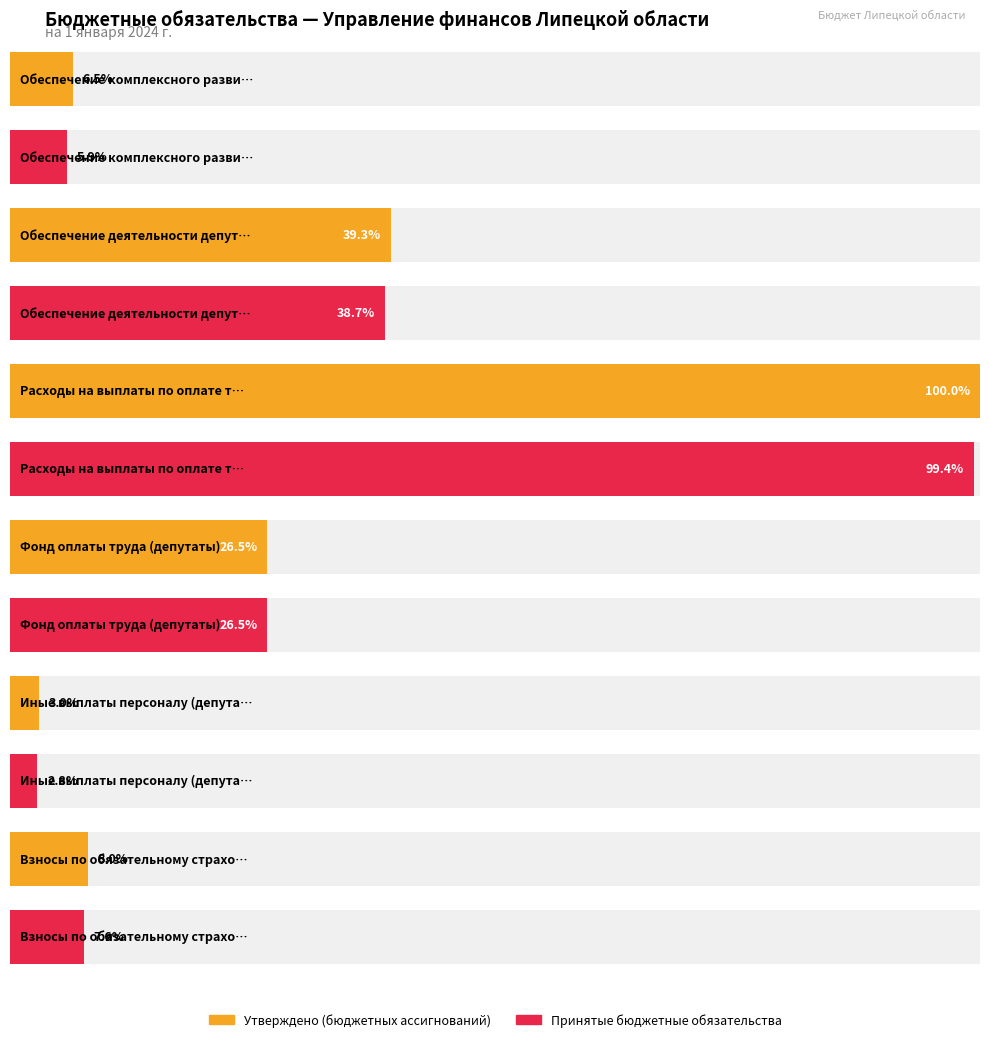

What is the value of the Утверждено (бюджетных ассигнований) bar at the 3rd from the left?

64856340.0